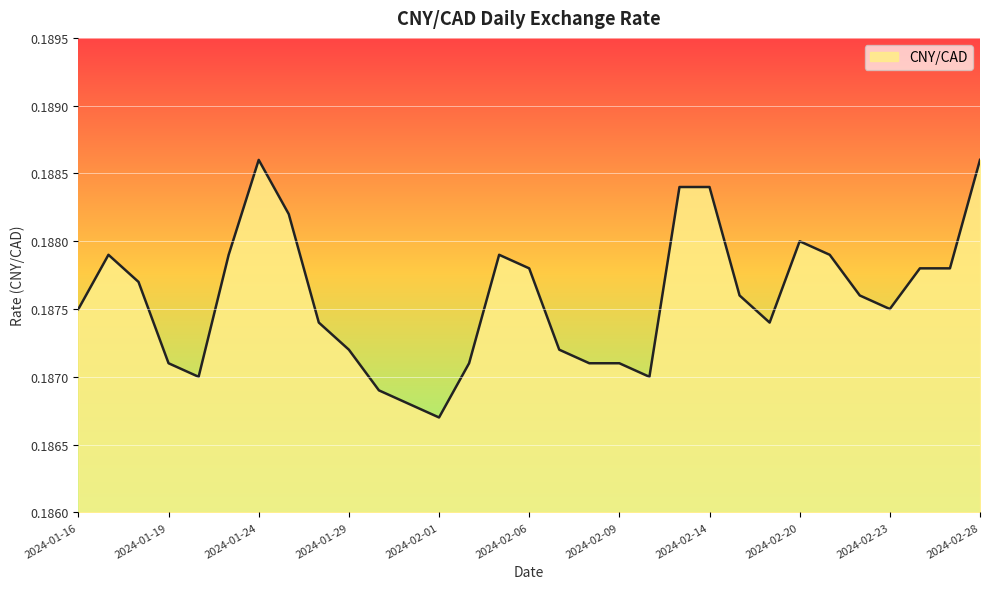

Rank the categories by value from highest to lowest.

2024-01-24, 2024-02-28, 2024-02-13, 2024-02-14, 2024-01-25, 2024-02-20, 2024-01-17, 2024-01-23, 2024-02-05, 2024-02-21, 2024-02-06, 2024-02-26, 2024-02-27, 2024-01-18, 2024-02-15, 2024-02-22, 2024-01-16, 2024-02-23, 2024-01-26, 2024-02-16, 2024-01-29, 2024-02-07, 2024-01-19, 2024-02-02, 2024-02-08, 2024-02-09, 2024-01-22, 2024-02-12, 2024-01-30, 2024-01-31, 2024-02-01